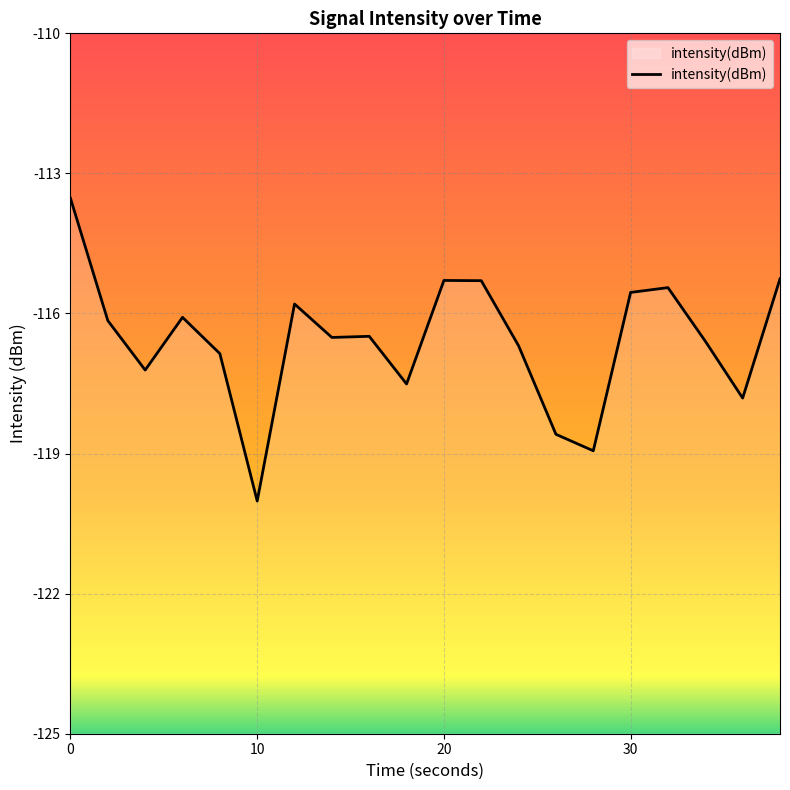

What is the value of the 20th point from the left?

-115.3